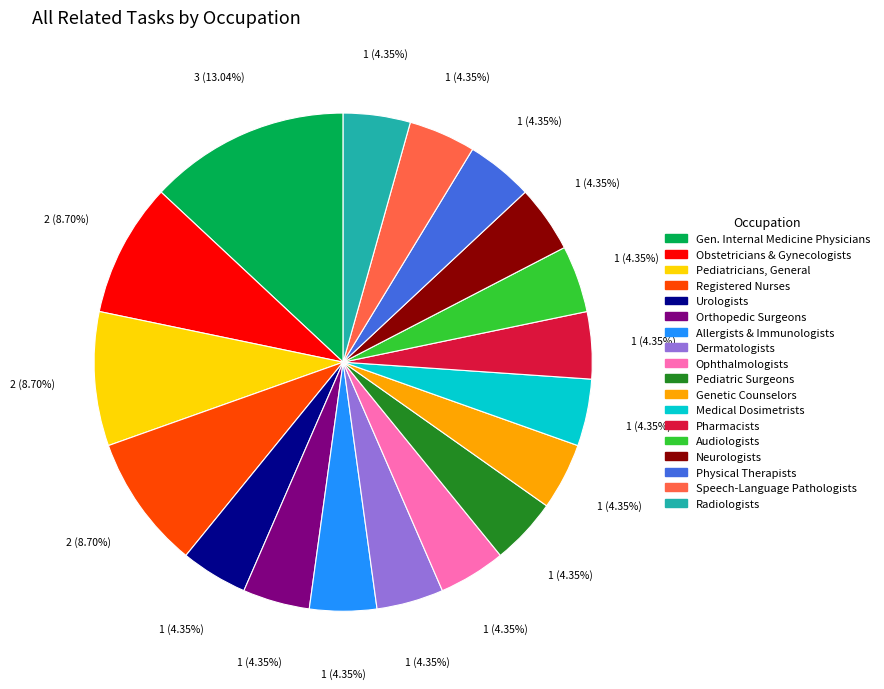

Is there any slice that represents more than half of the pie?

No